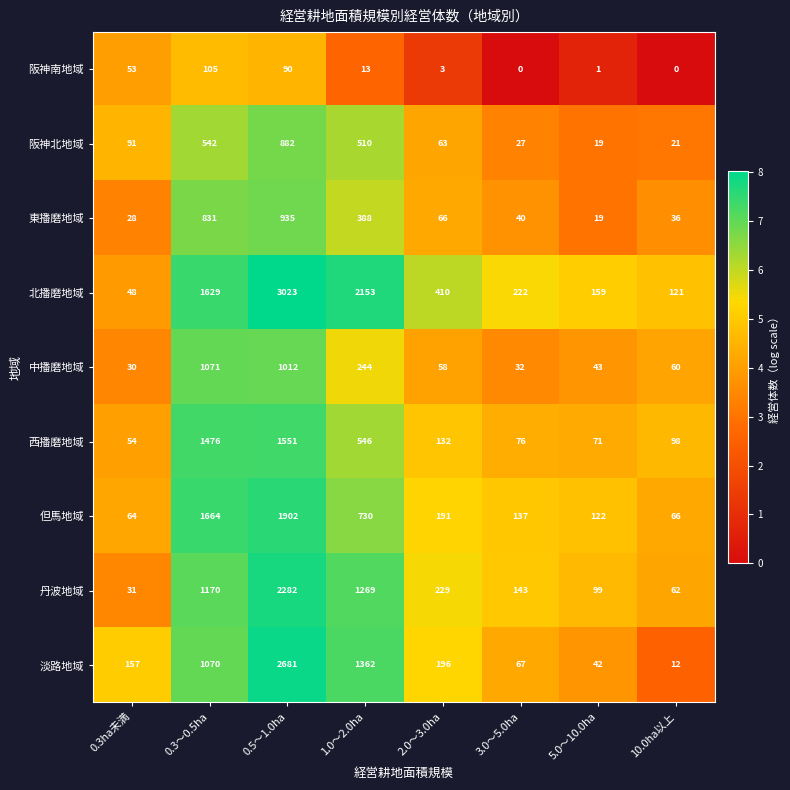

What is the difference between the maximum and minimum values in the 丹波地域 series?

2251